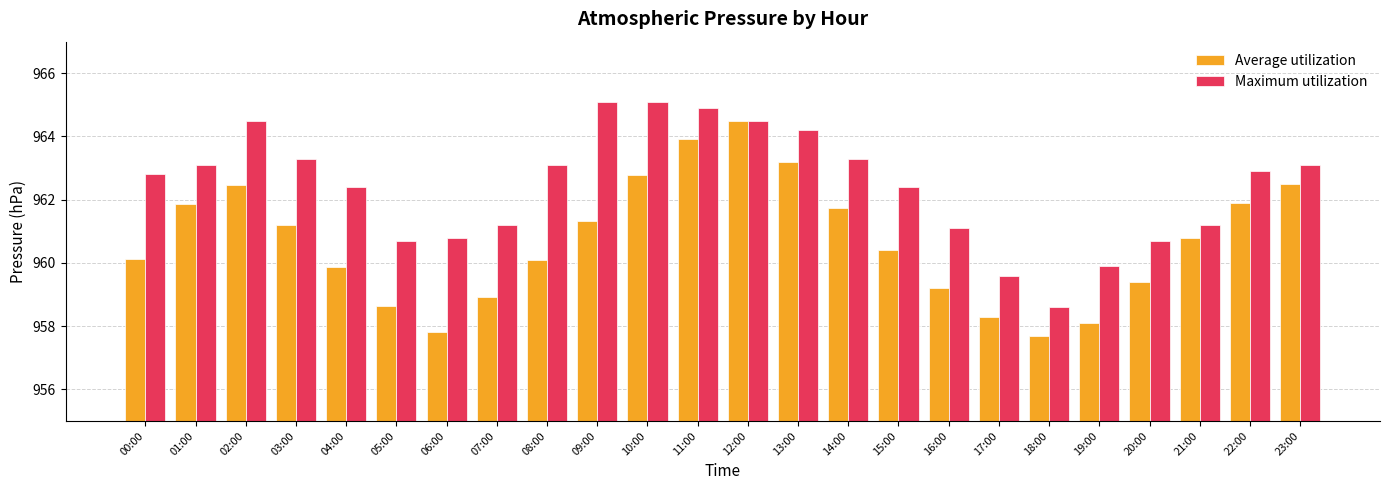

Which series has the largest total across all categories?

Maximum utilization